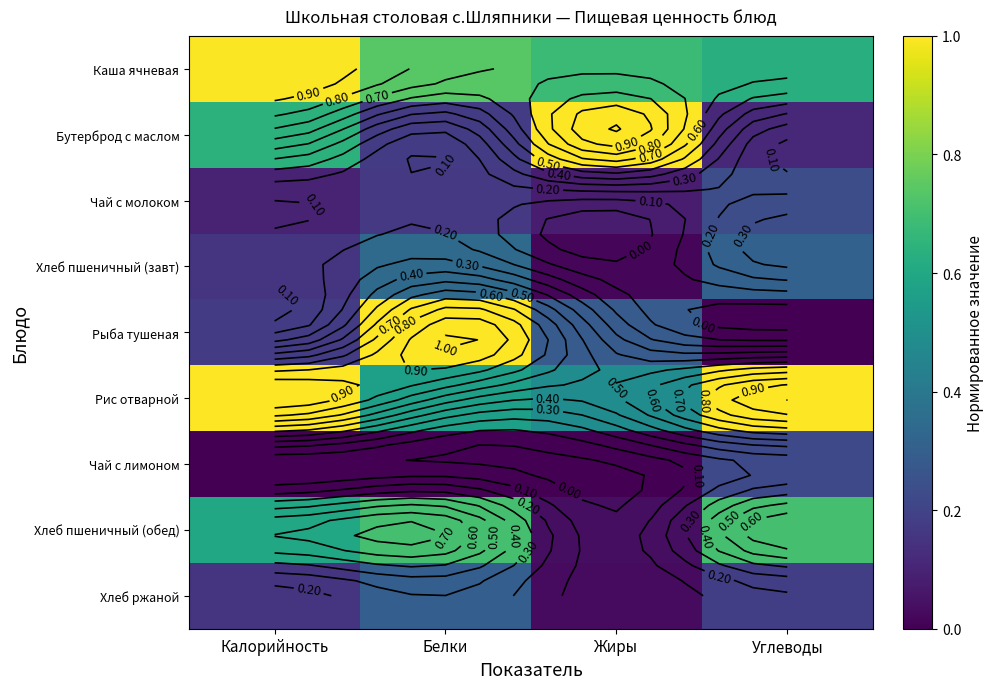

What is the average value of the Хлеб пшеничный (обед) series?

0.5